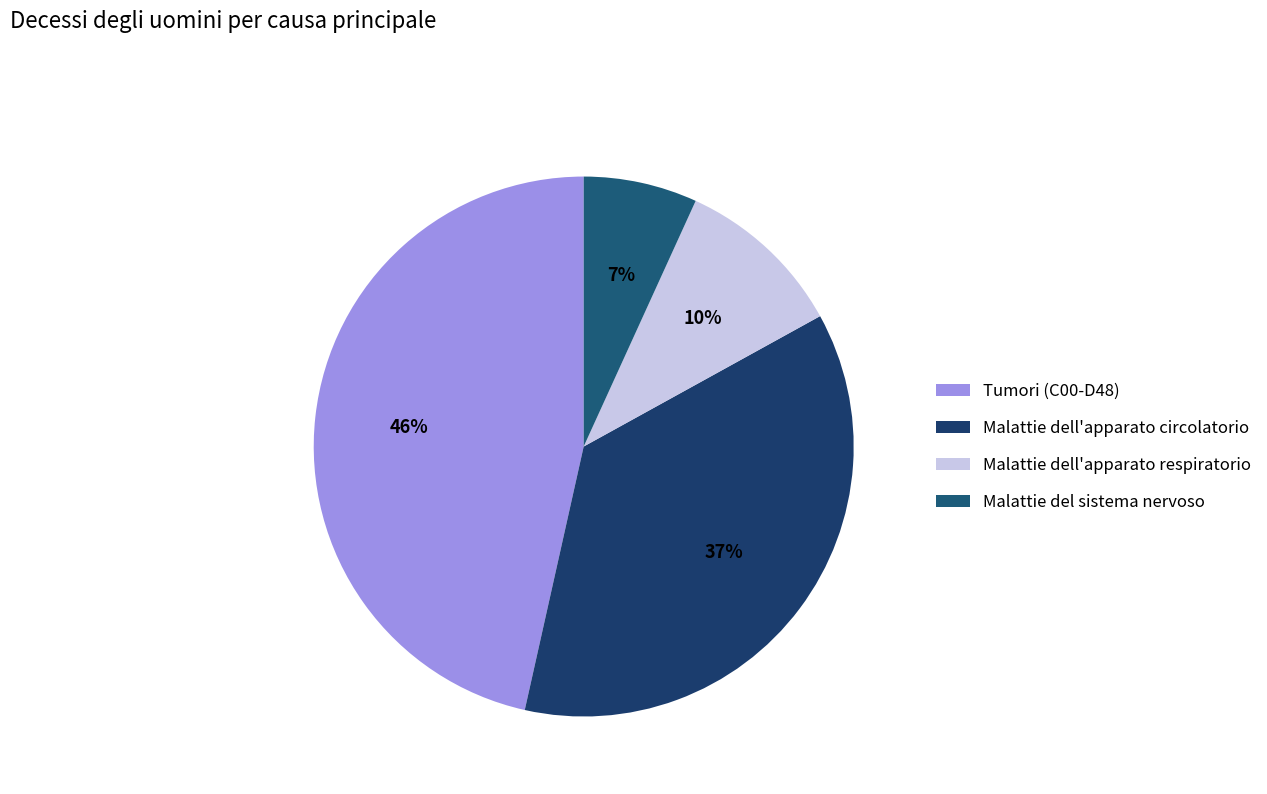

What is the total percentage of Malattie del sistema nervoso and Malattie dell'apparato circolatorio?

43.3%